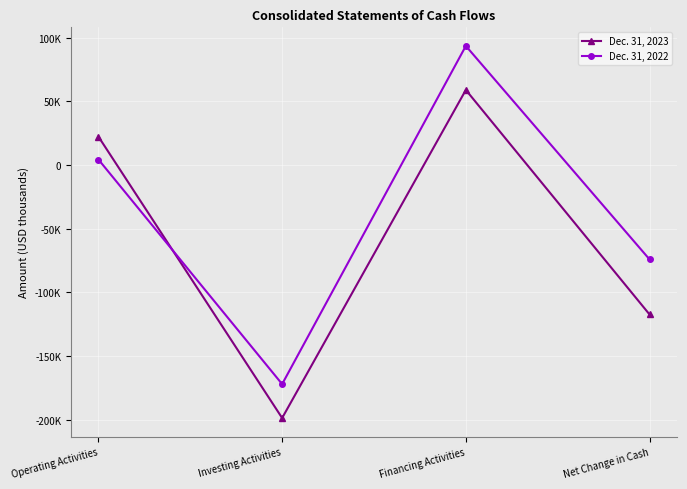

The value of Dec. 31, 2023 at Net Change in Cash is -191145. True or false?

False